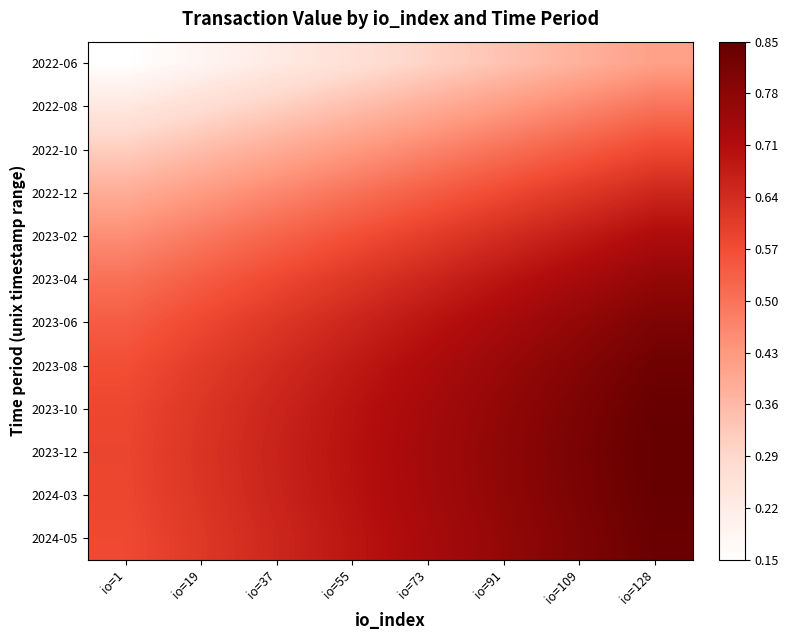

Which has a higher value, io=1 or io=128?

io=128